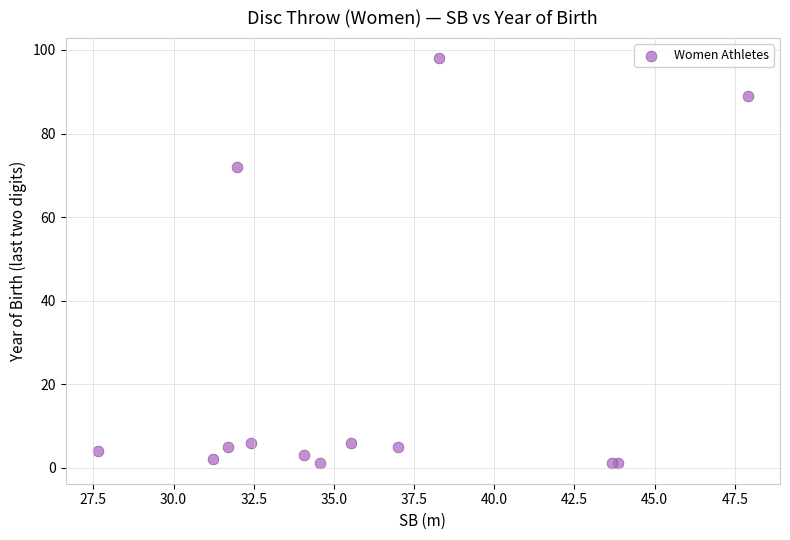

What Y value in the scatter plot is closest to 49?

72